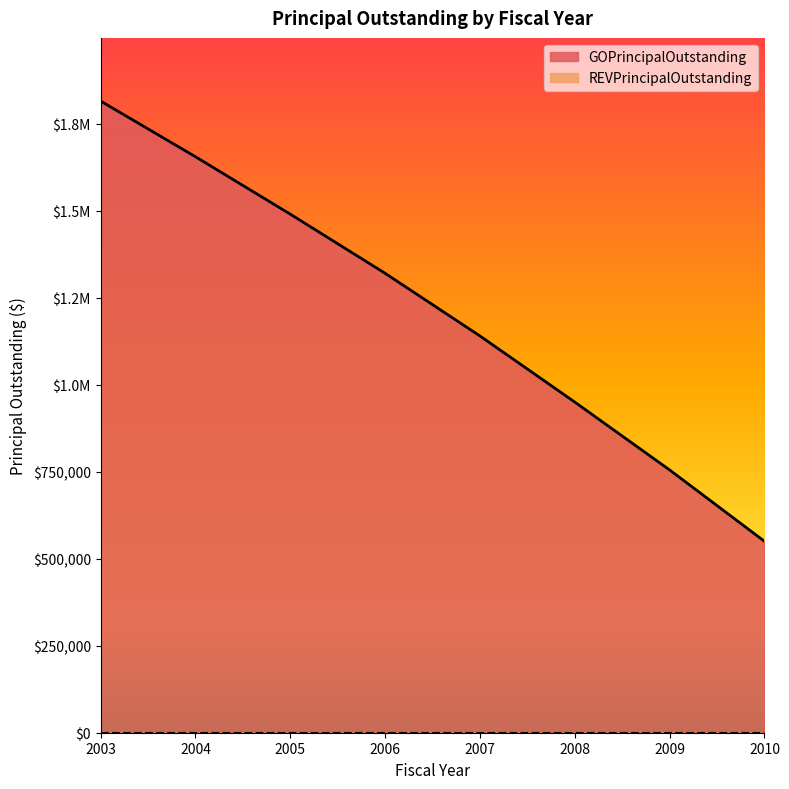

Count the number of categories in the chart.

8